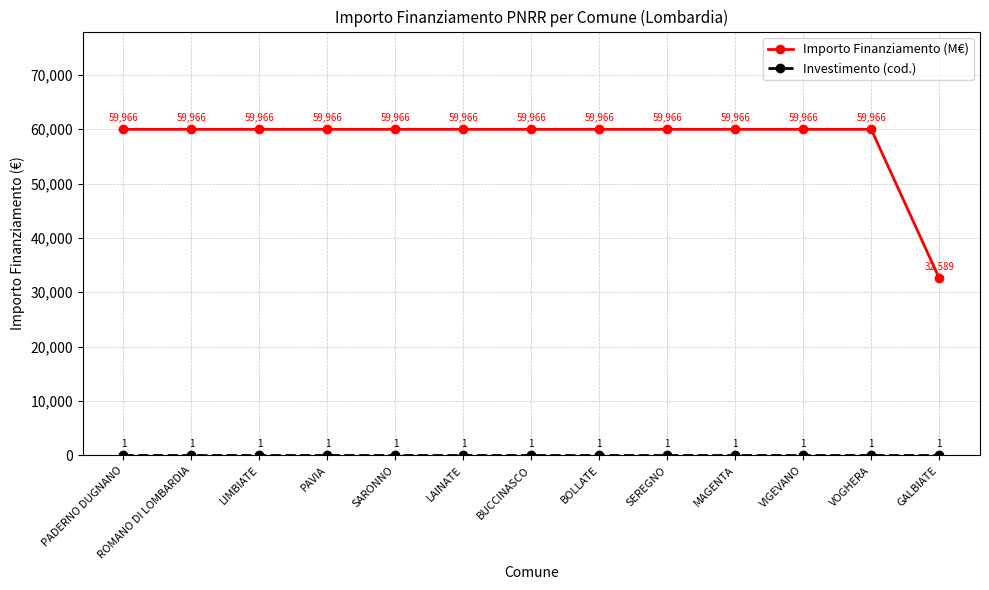

At how many categories does at least one series exceed 57772?

12